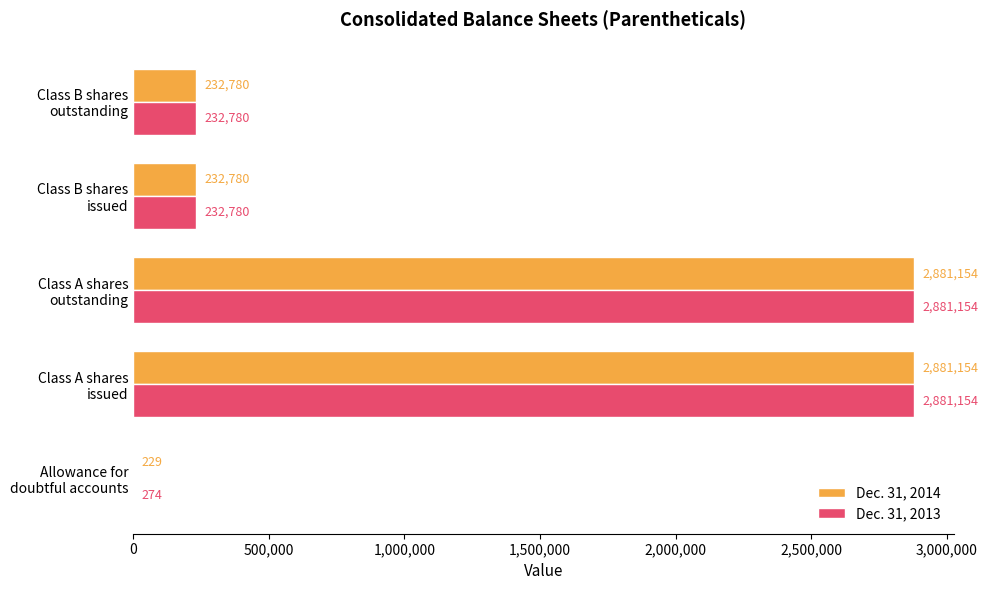

Which series has the largest total across all categories?

Dec. 31, 2013